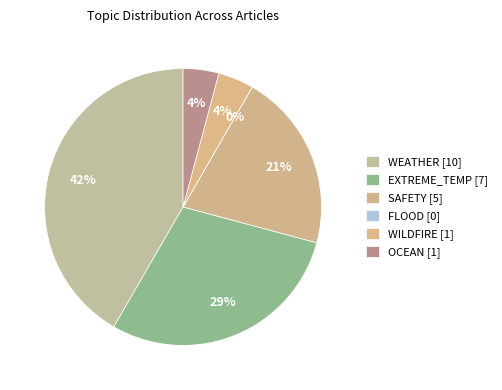

Combined, do OCEAN and EXTREME_TEMP account for over 50%?

No